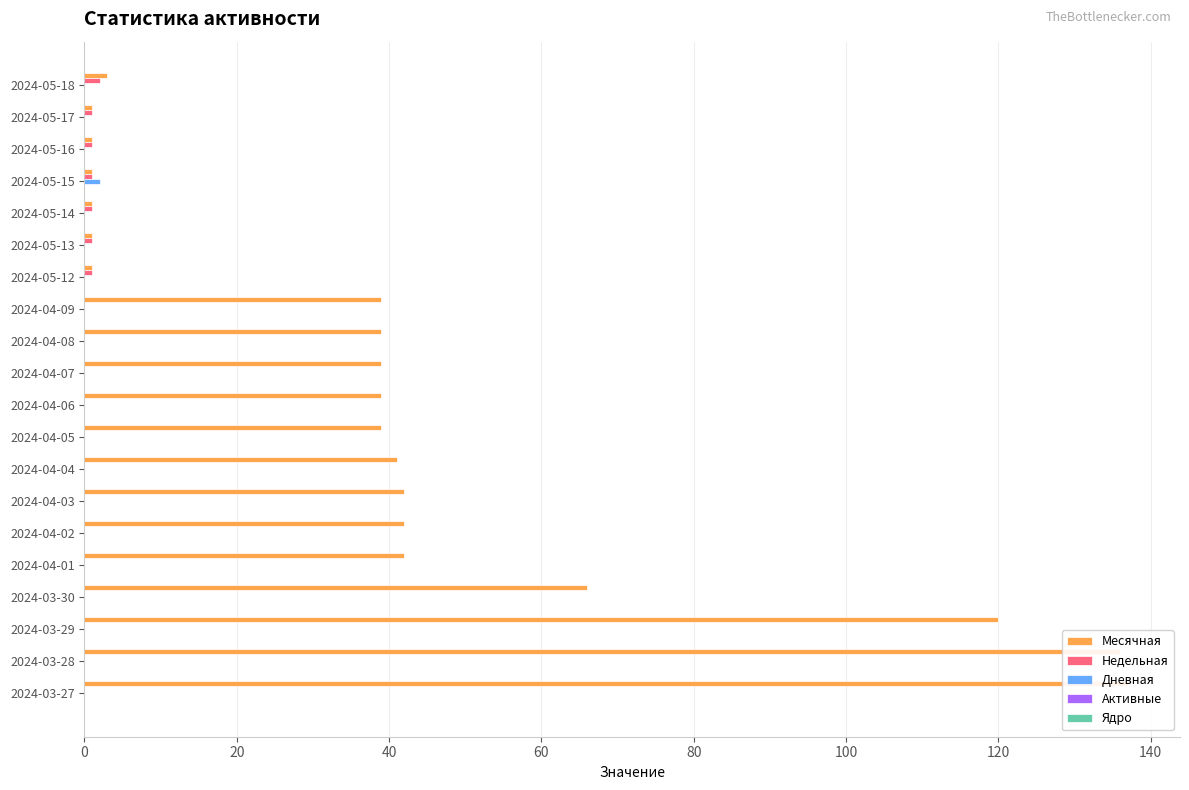

Are the bars grouped side by side (vs. stacked)?

Yes